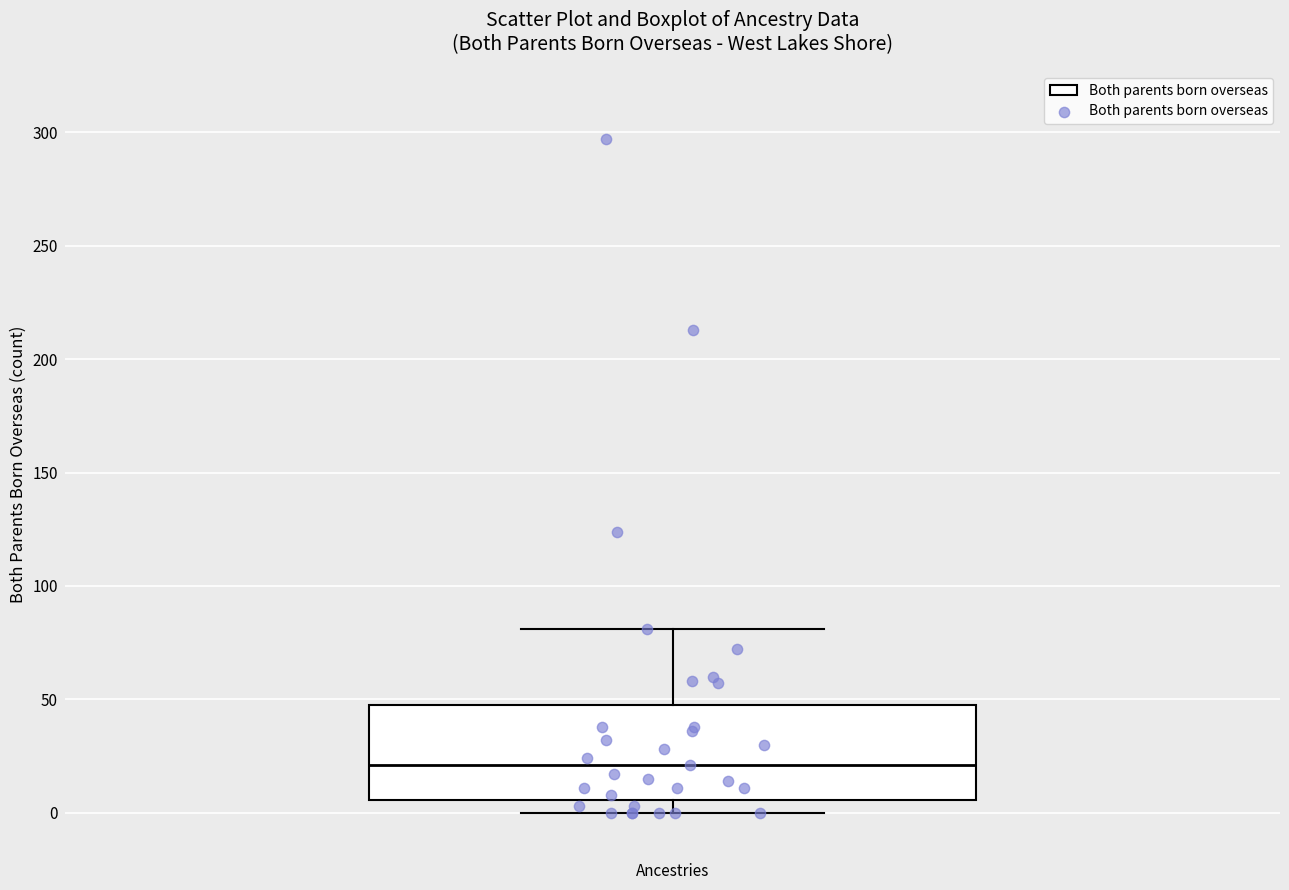

Where is the lower edge of the box for Ancestries on the y-axis? The values are not printed on the chart, so give them approximately, as read against the axis.

5